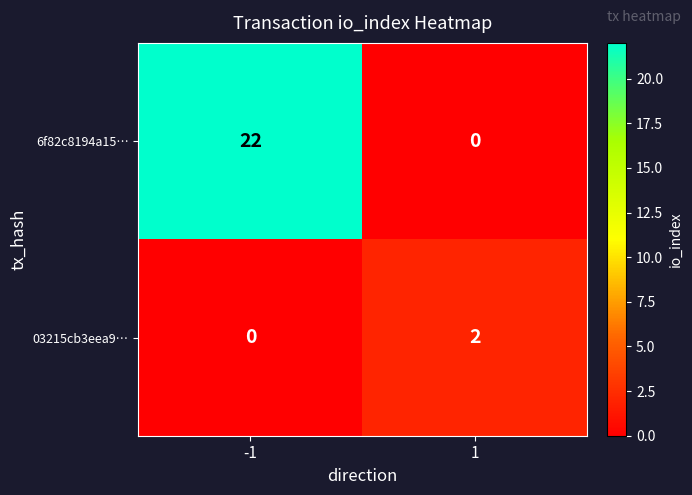

Reading right to left, extract all data points from this chart.

6f82c8194a15…: 0	22
03215cb3eea9…: 2	0